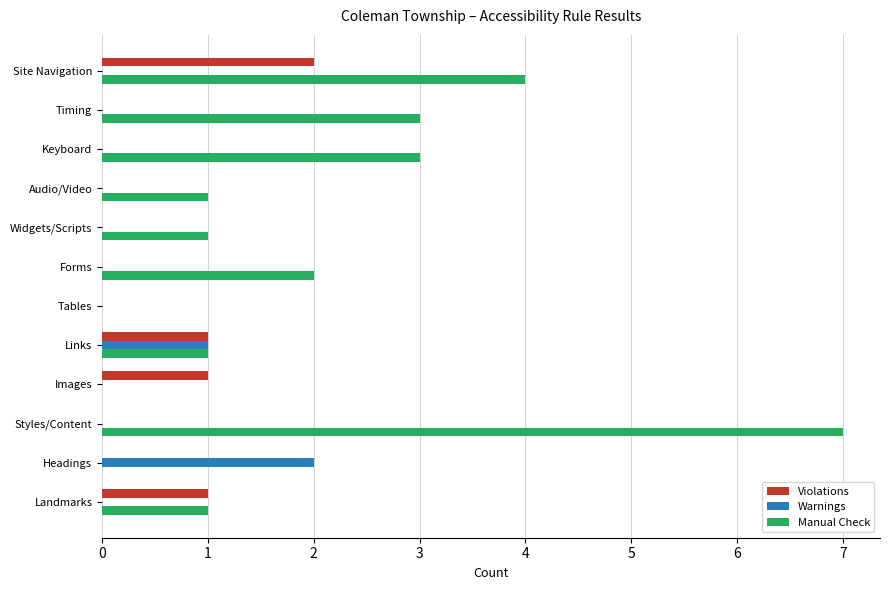

True or false: Warnings has a value of 0 at Tables.

True